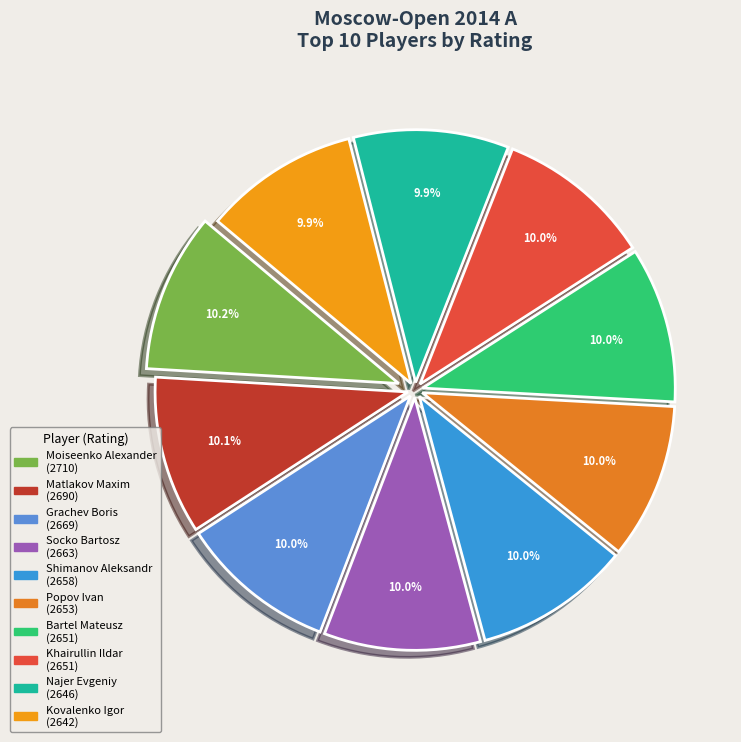

Is it true that Khairullin Ildar is 10% of the pie?

True